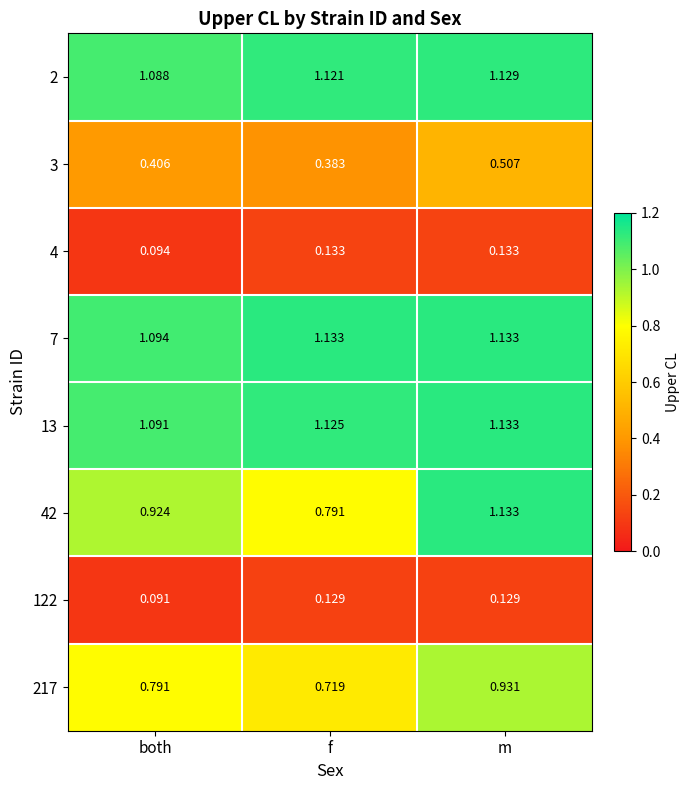

At which label does 217 reach its peak?

m